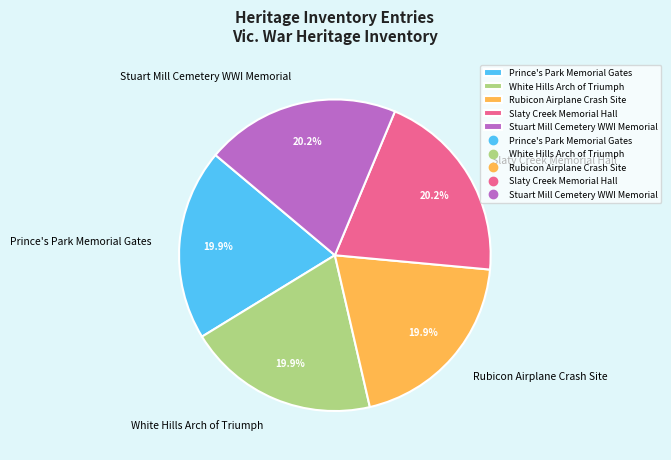

To the nearest percent, what percentage of the pie is Stuart Mill Cemetery WWI Memorial?

20%